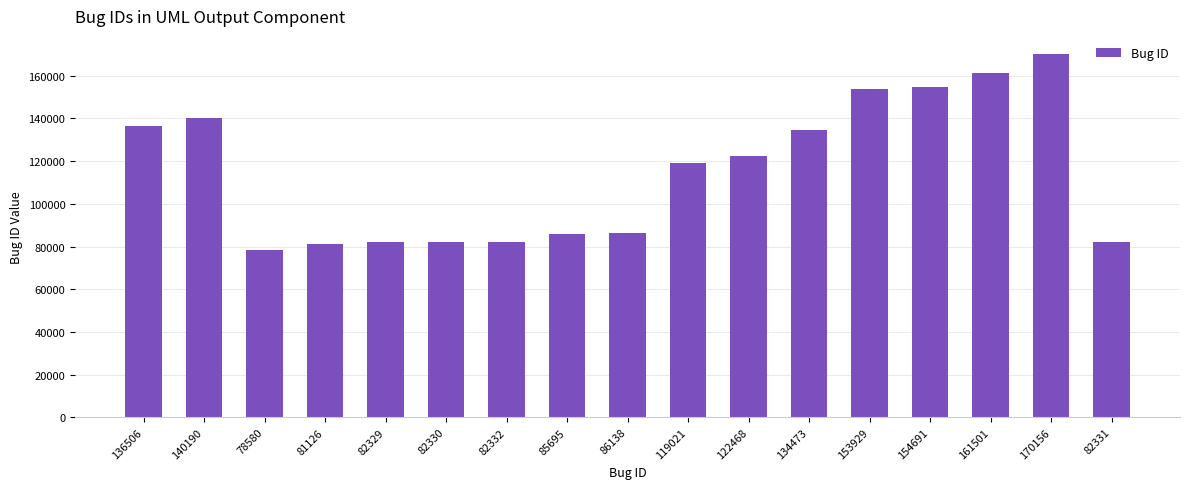

What is the sum of all values?

1953796